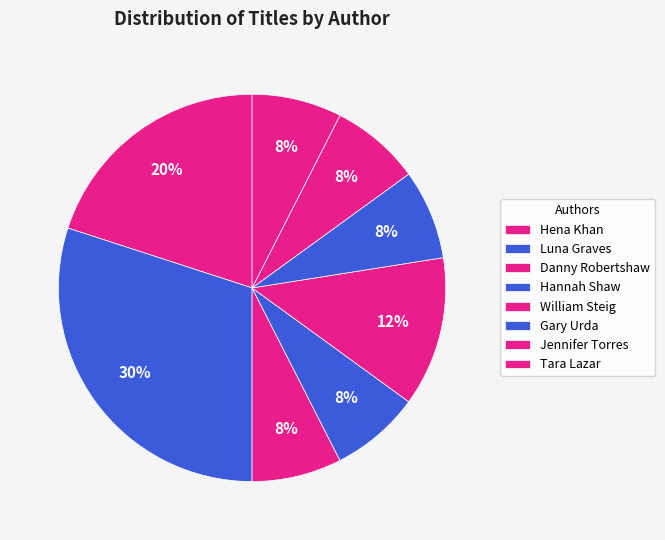

Is there a majority slice in this chart?

No